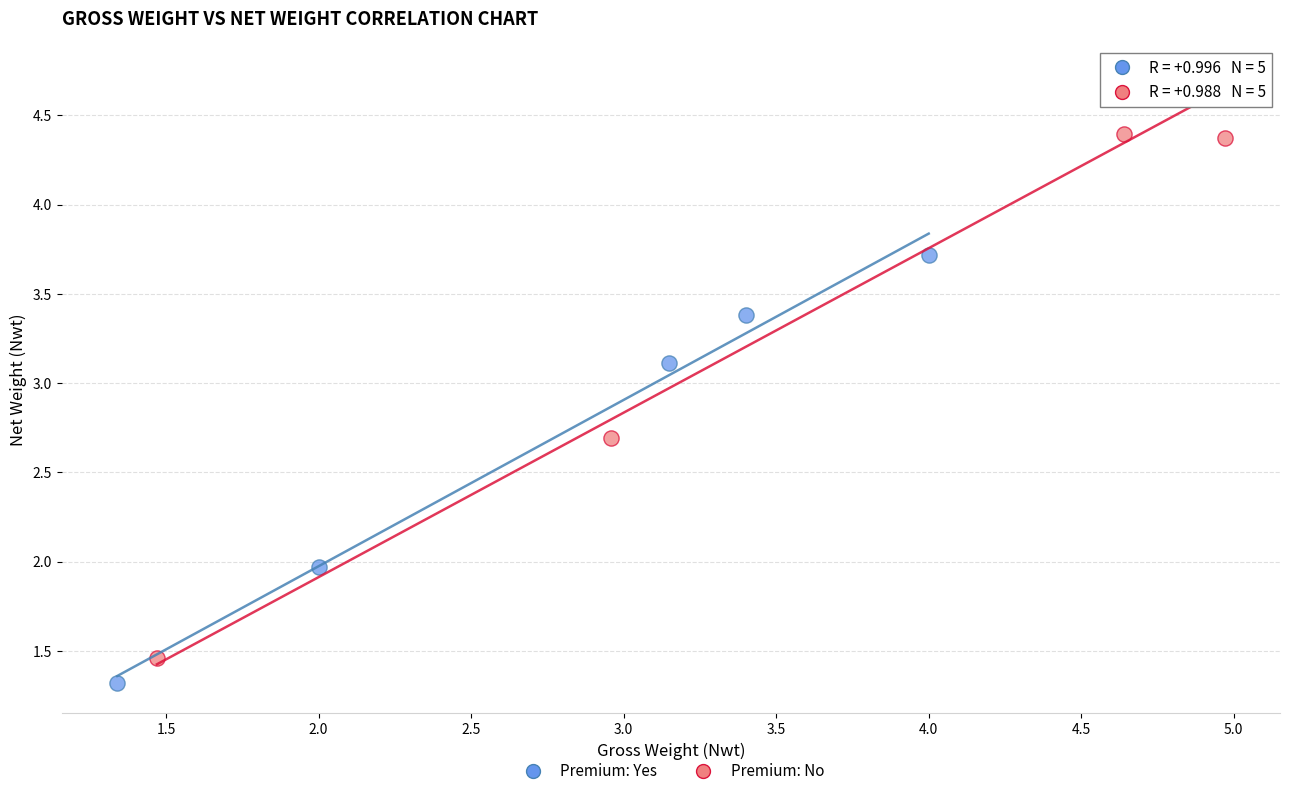

Which series has the largest Y range (max minus min)?

Premium: No